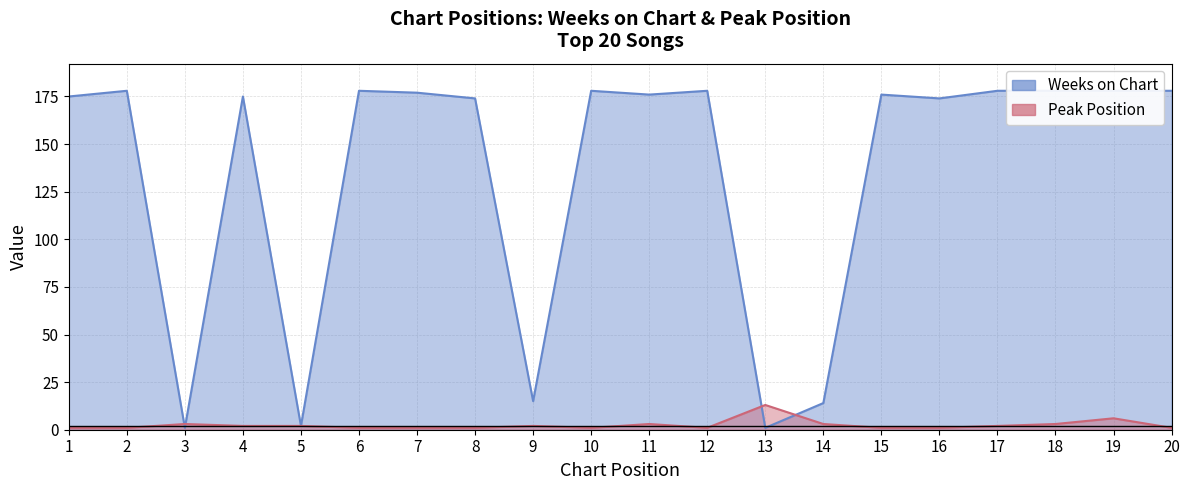

The value of Weeks on Chart at 10 is 178. True or false?

True